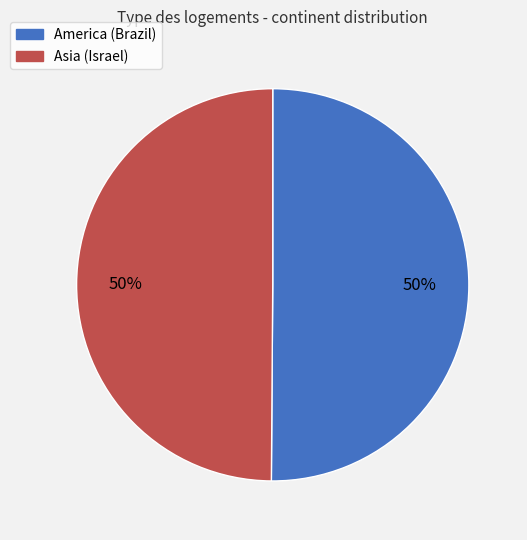

Combined, do America and Asia account for over 50%?

Yes